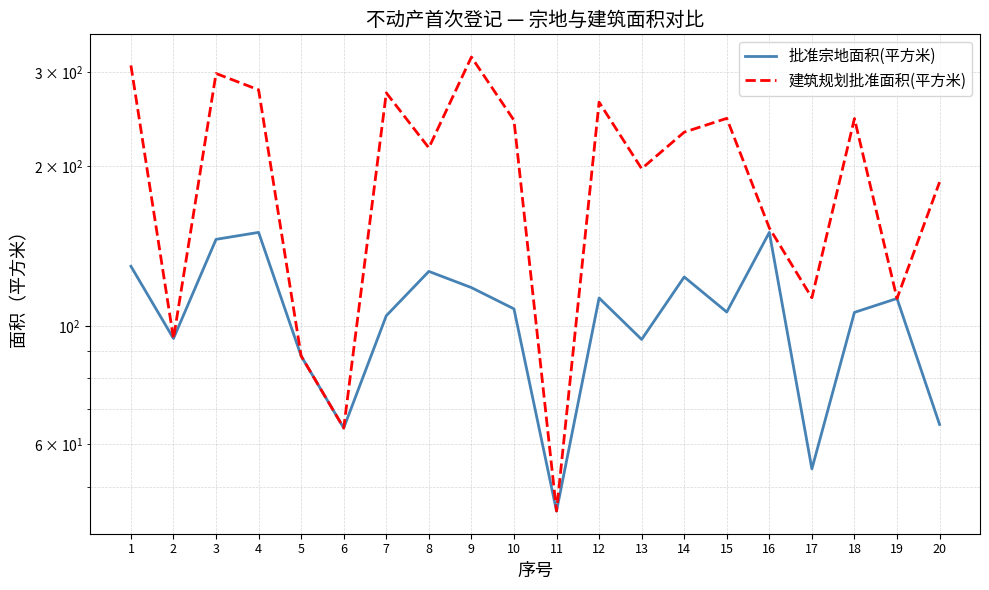

How many interior local peaks does the 建筑规划批准面积(平方米) series have?

6